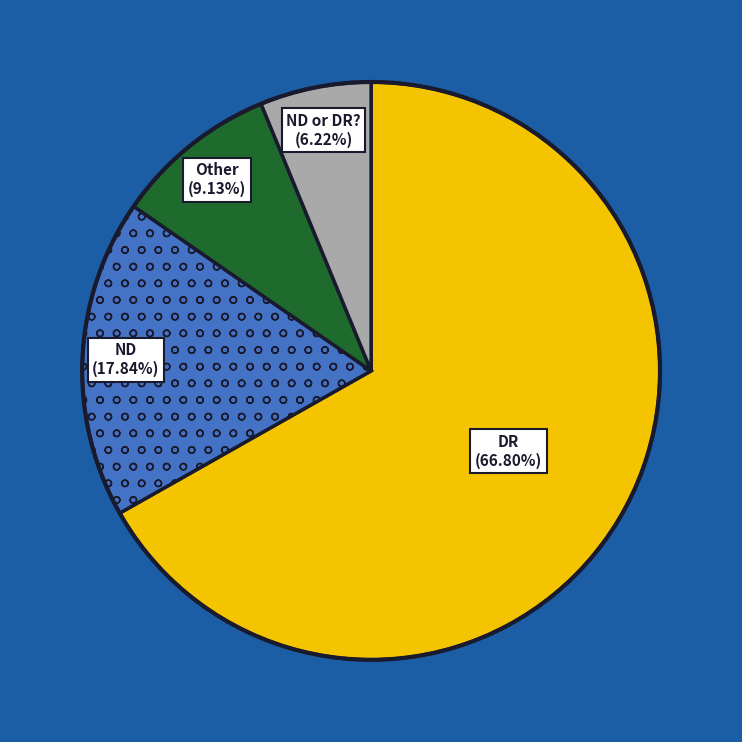

Is there a majority slice in this chart?

Yes